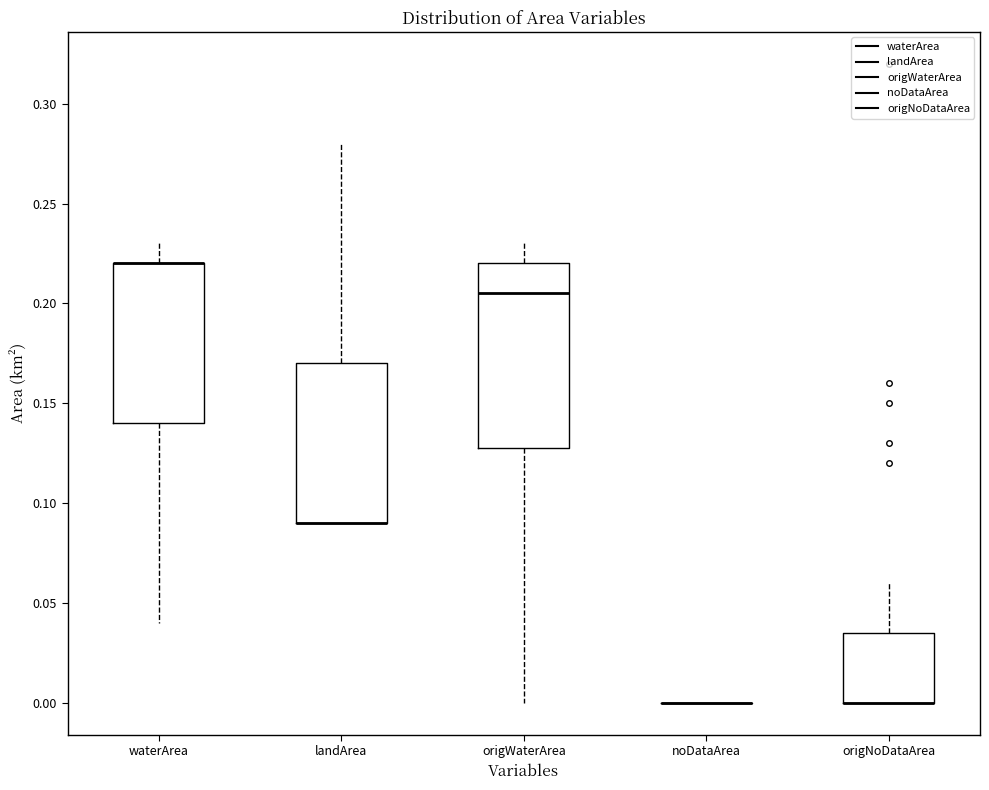

Which box is the tallest, from its lower edge to its upper edge?

origWaterArea